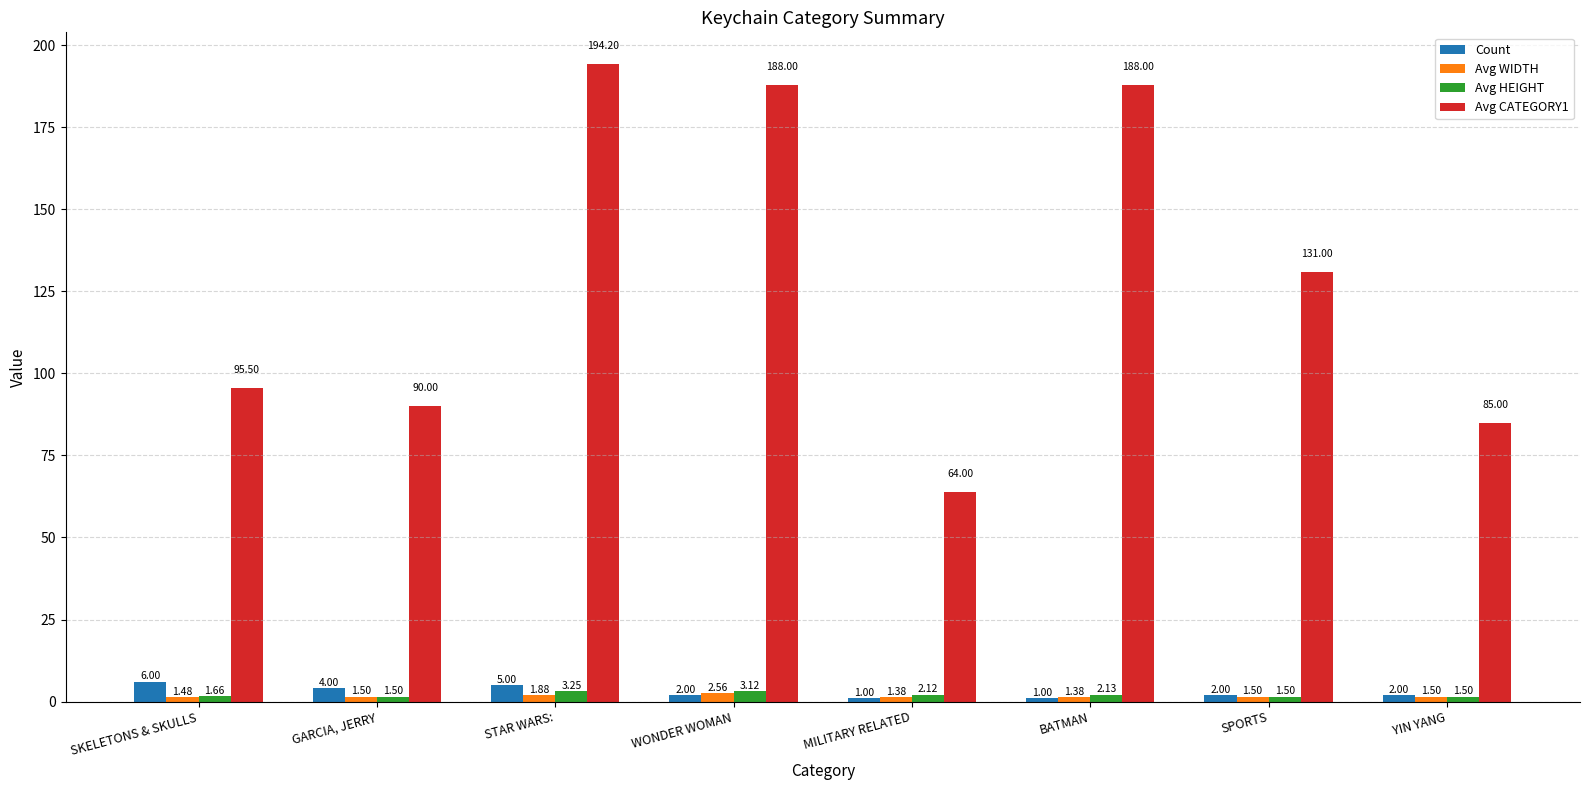

What are all the series names shown in the legend?

Count, Avg WIDTH, Avg HEIGHT, Avg CATEGORY1